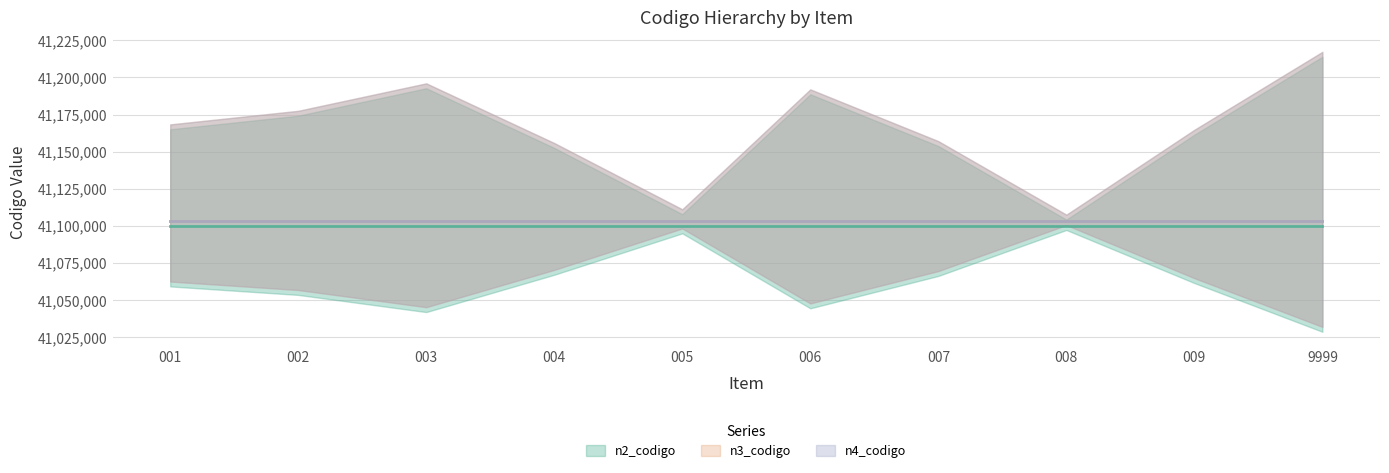

Rank the categories by n4_codigo value from highest to lowest.

001, 002, 003, 004, 005, 006, 007, 008, 009, 9999